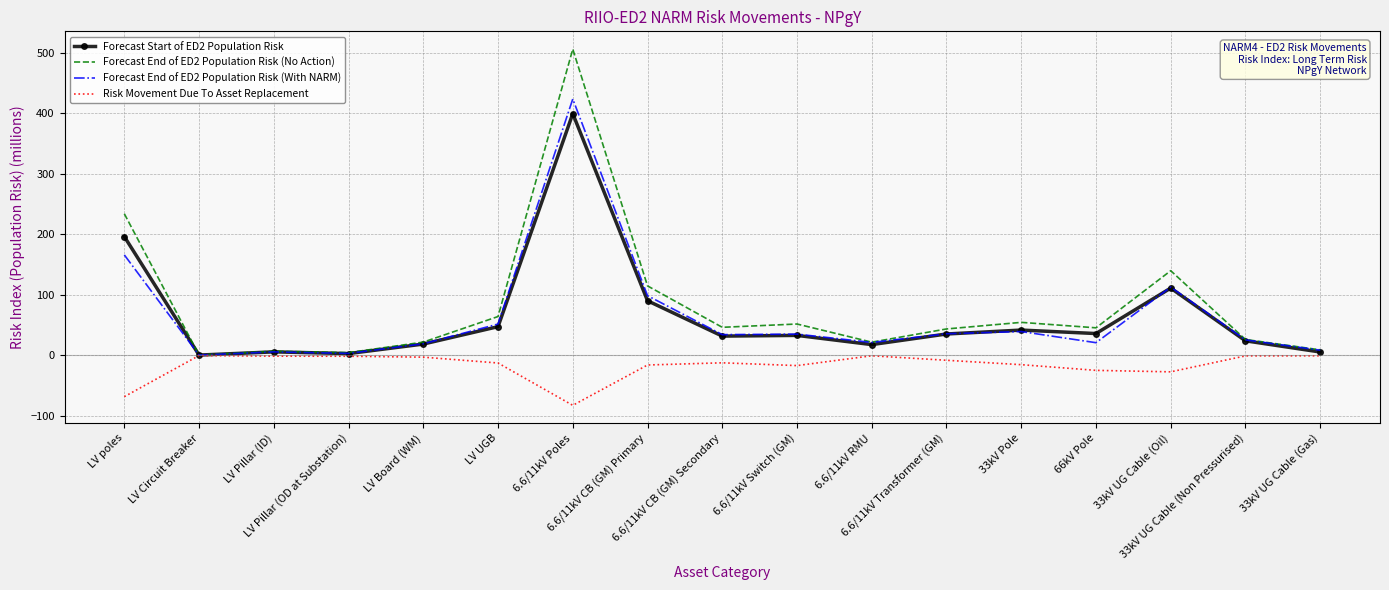

What position from the left is LV Circuit Breaker?

2